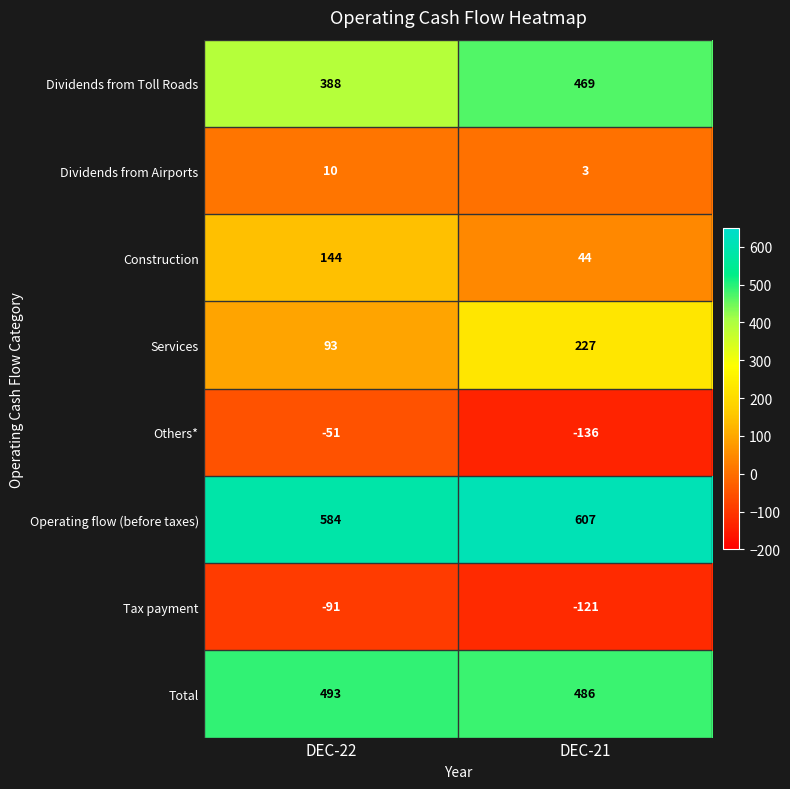

Which series has the largest range (max minus min)?

Services